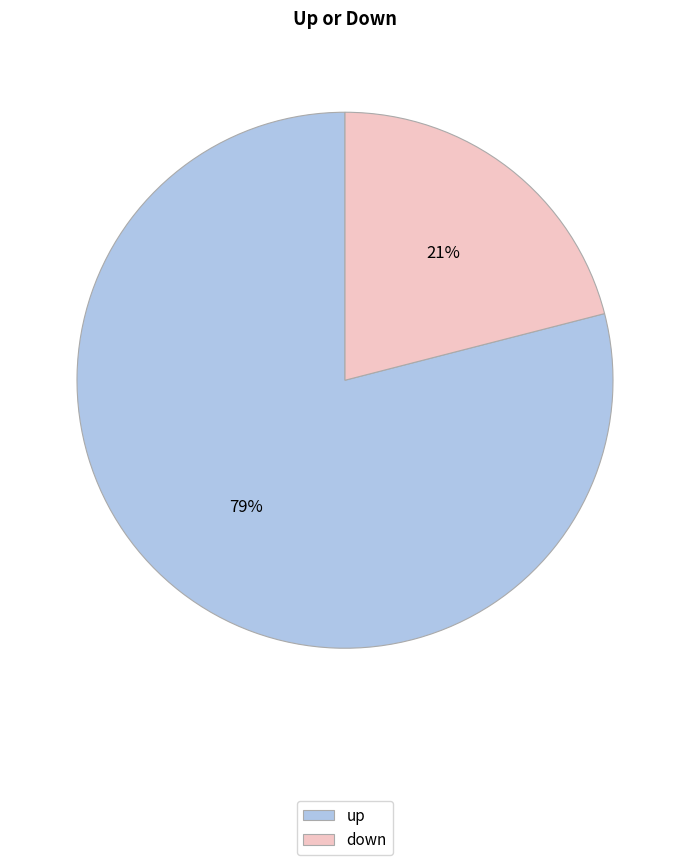

Does up account for over 50% of the chart?

Yes